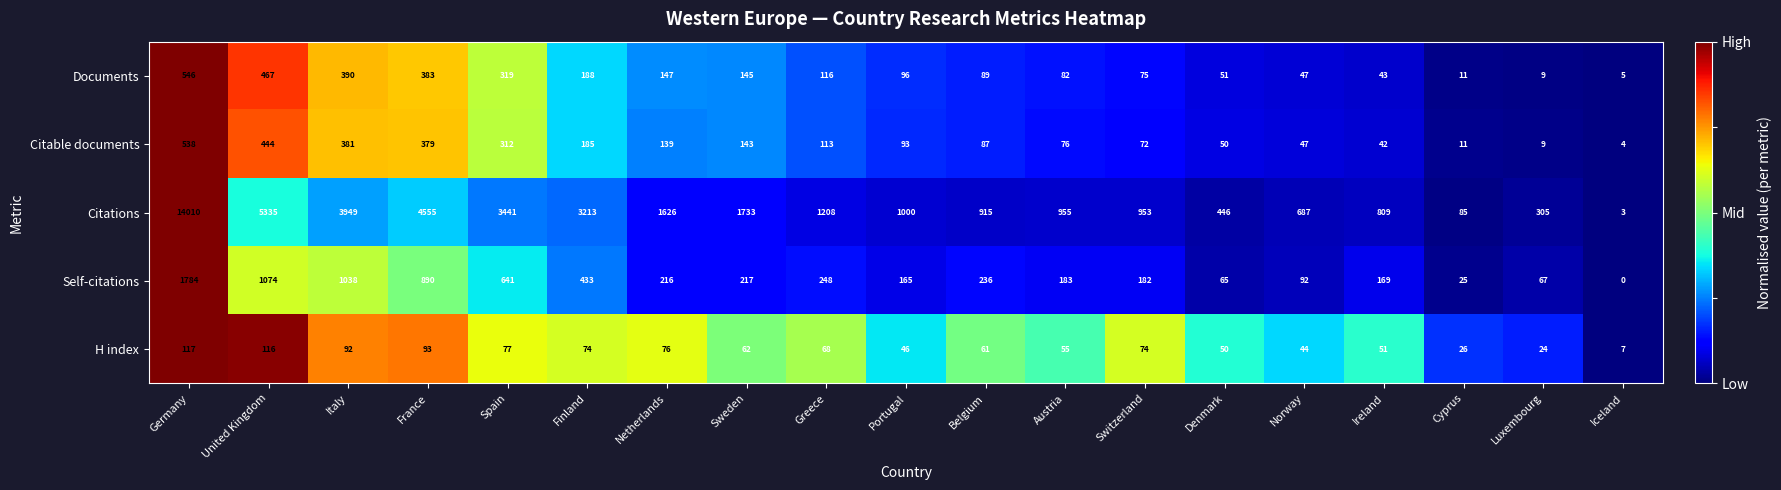

Which series has the widest spread of values?

Citations